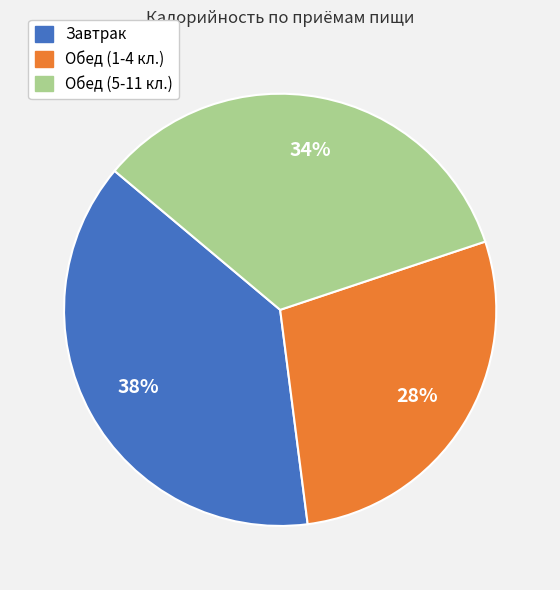

How many slices are in this pie chart?

3